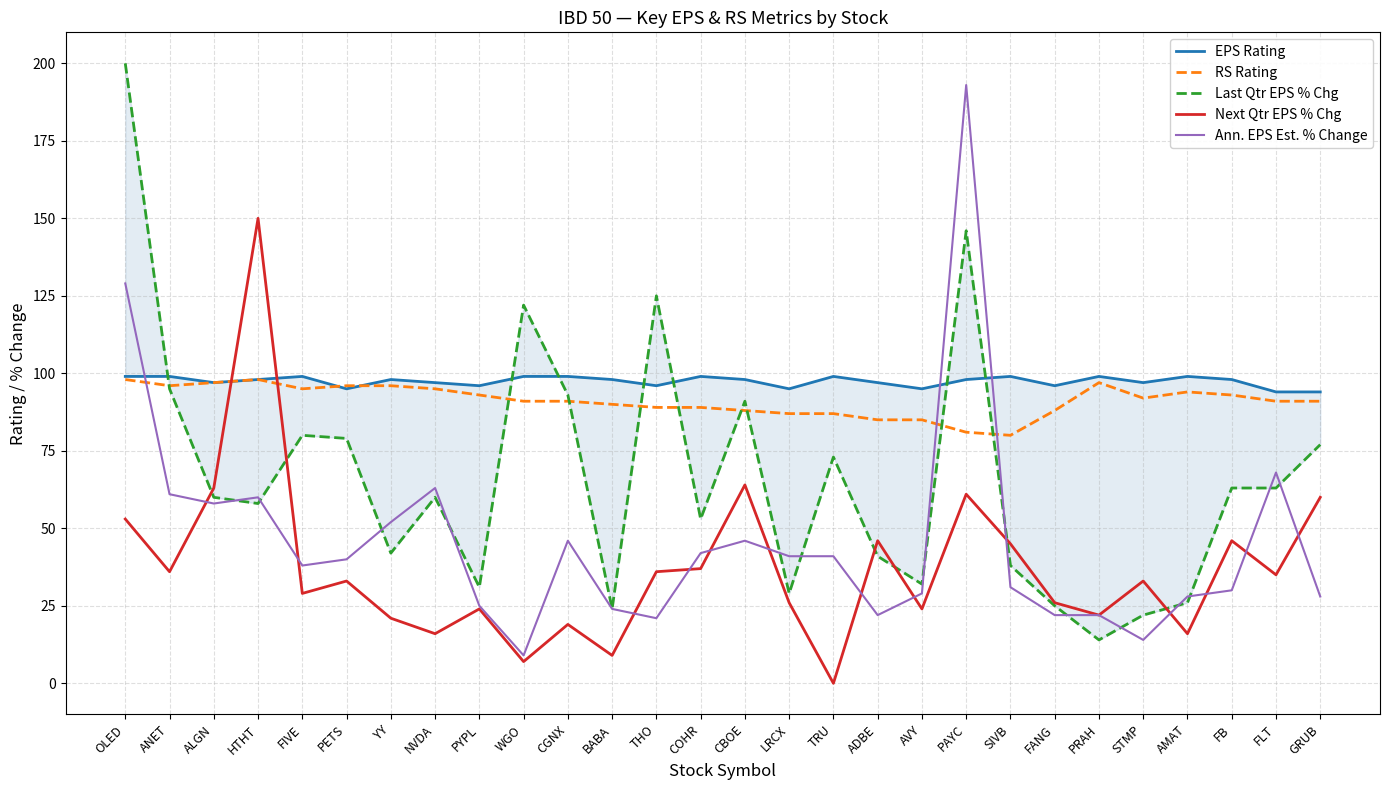

What is the difference between the maximum and minimum values in the Ann. EPS Est. % Change series?

184